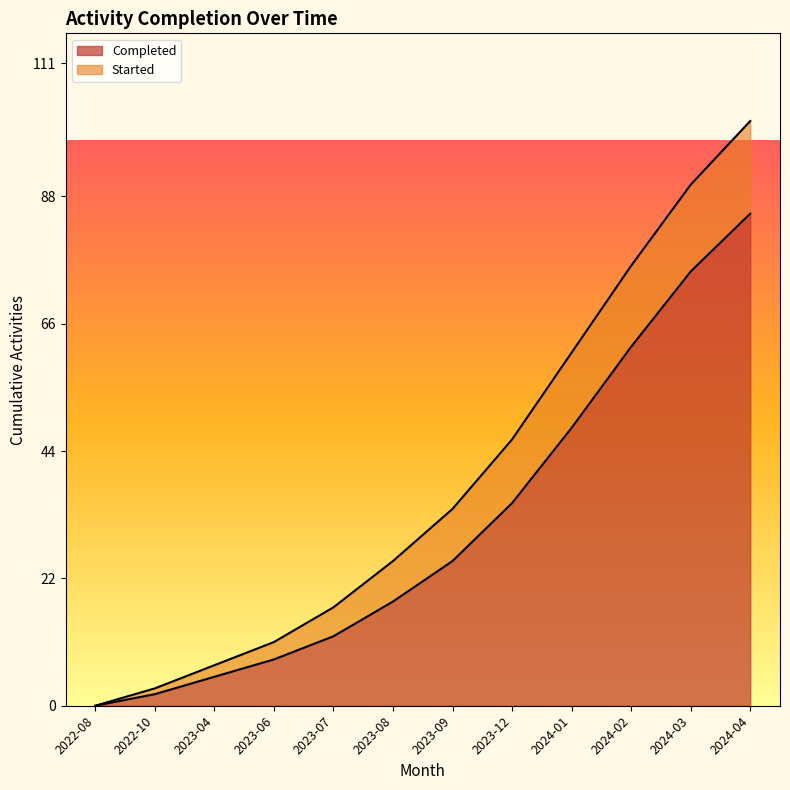

Is it true that the value at 2022-10 is 2?

True